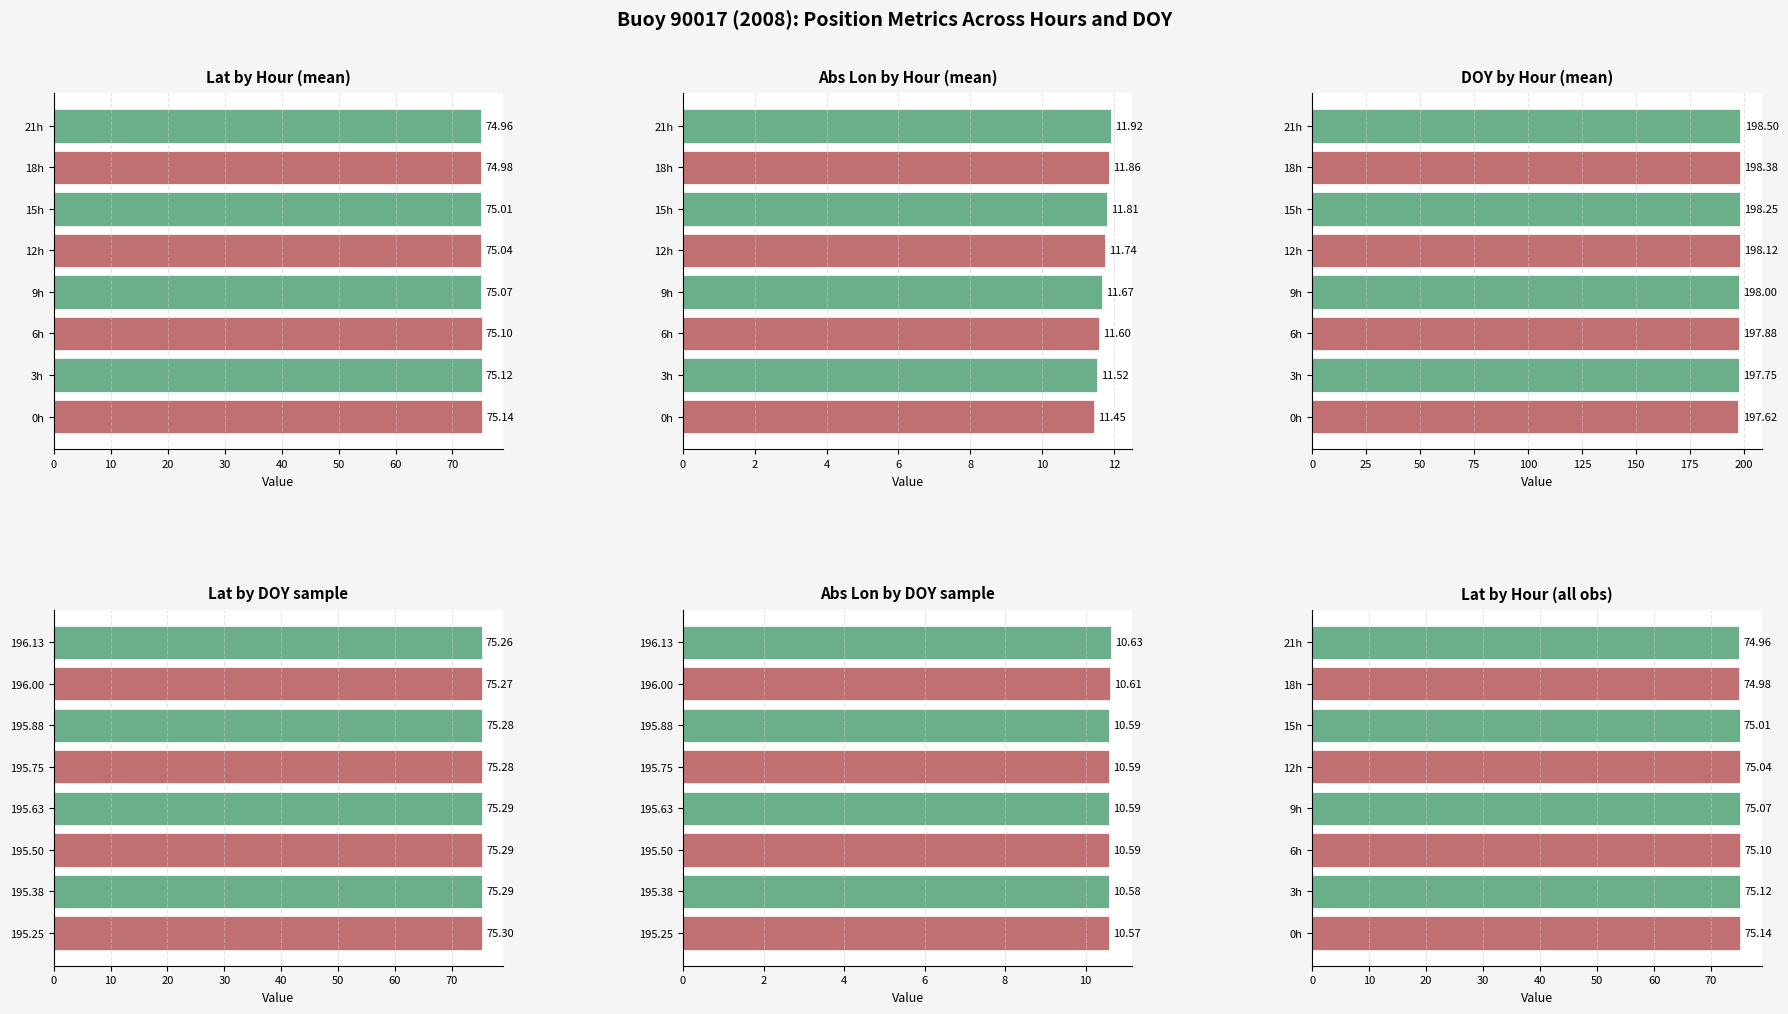

Which series has the largest range (max minus min)?

DOY by Hour (mean)